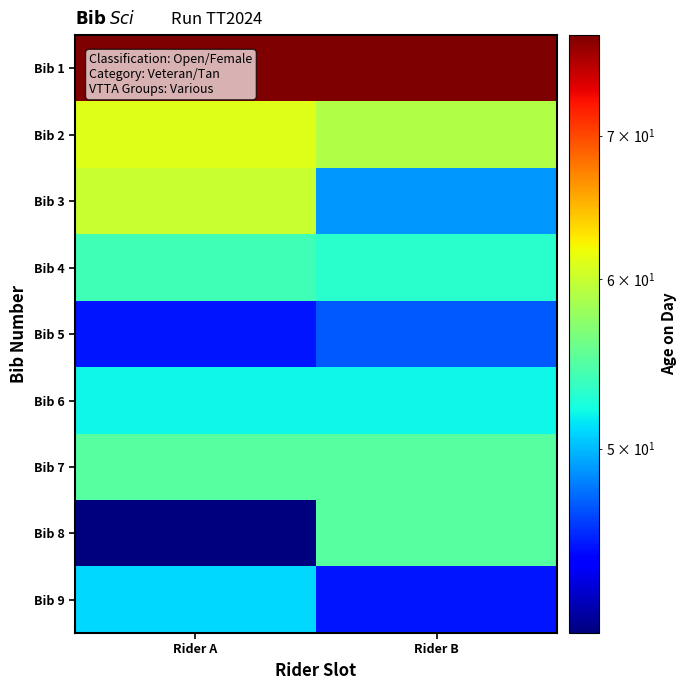

Which series changed the most between Rider A and Rider B?

Bib 8